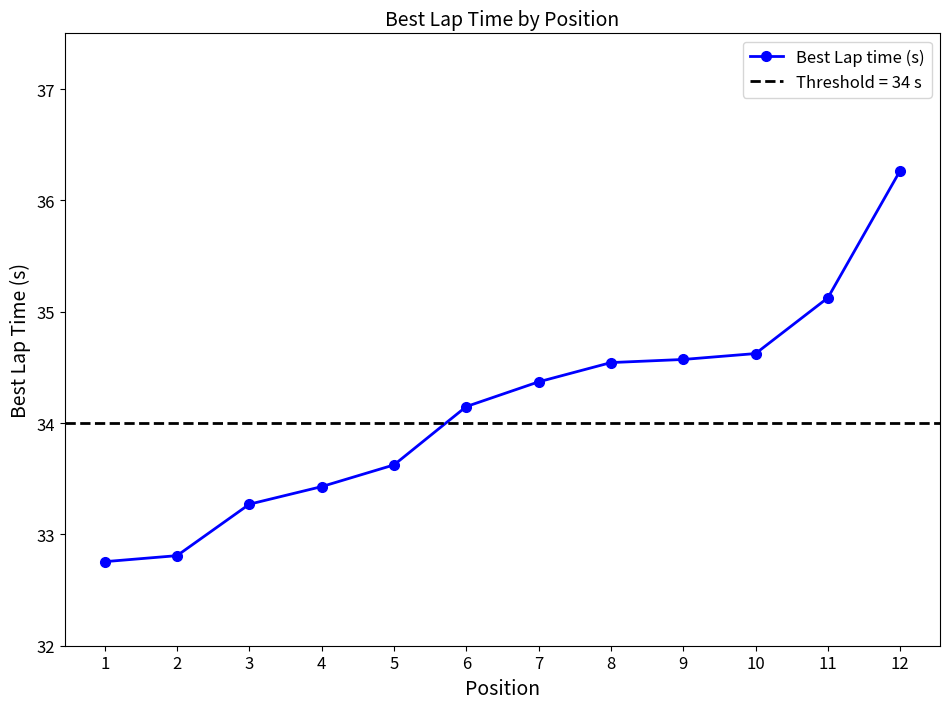

Reading left to right, transcribe all the data shown in this chart.

1=32.8	2=32.8	3=33.3	4=33.4	5=33.6	6=34.1	7=34.4	8=34.5	9=34.6	10=34.6	11=35.1	12=36.3